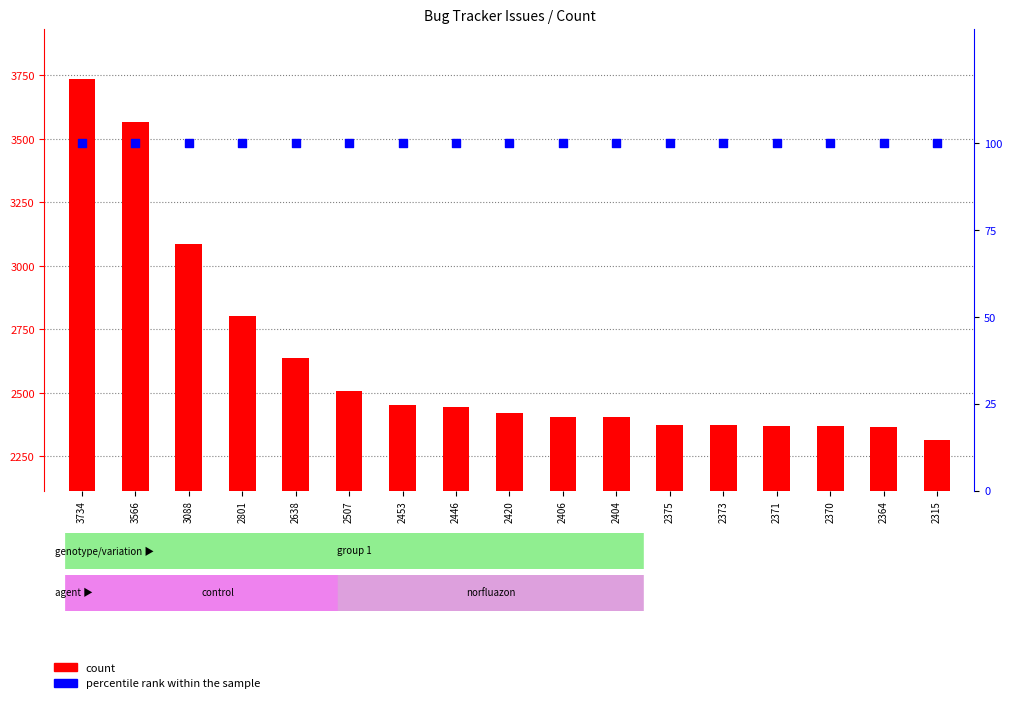

What is the total value across all series at 2406?

2506